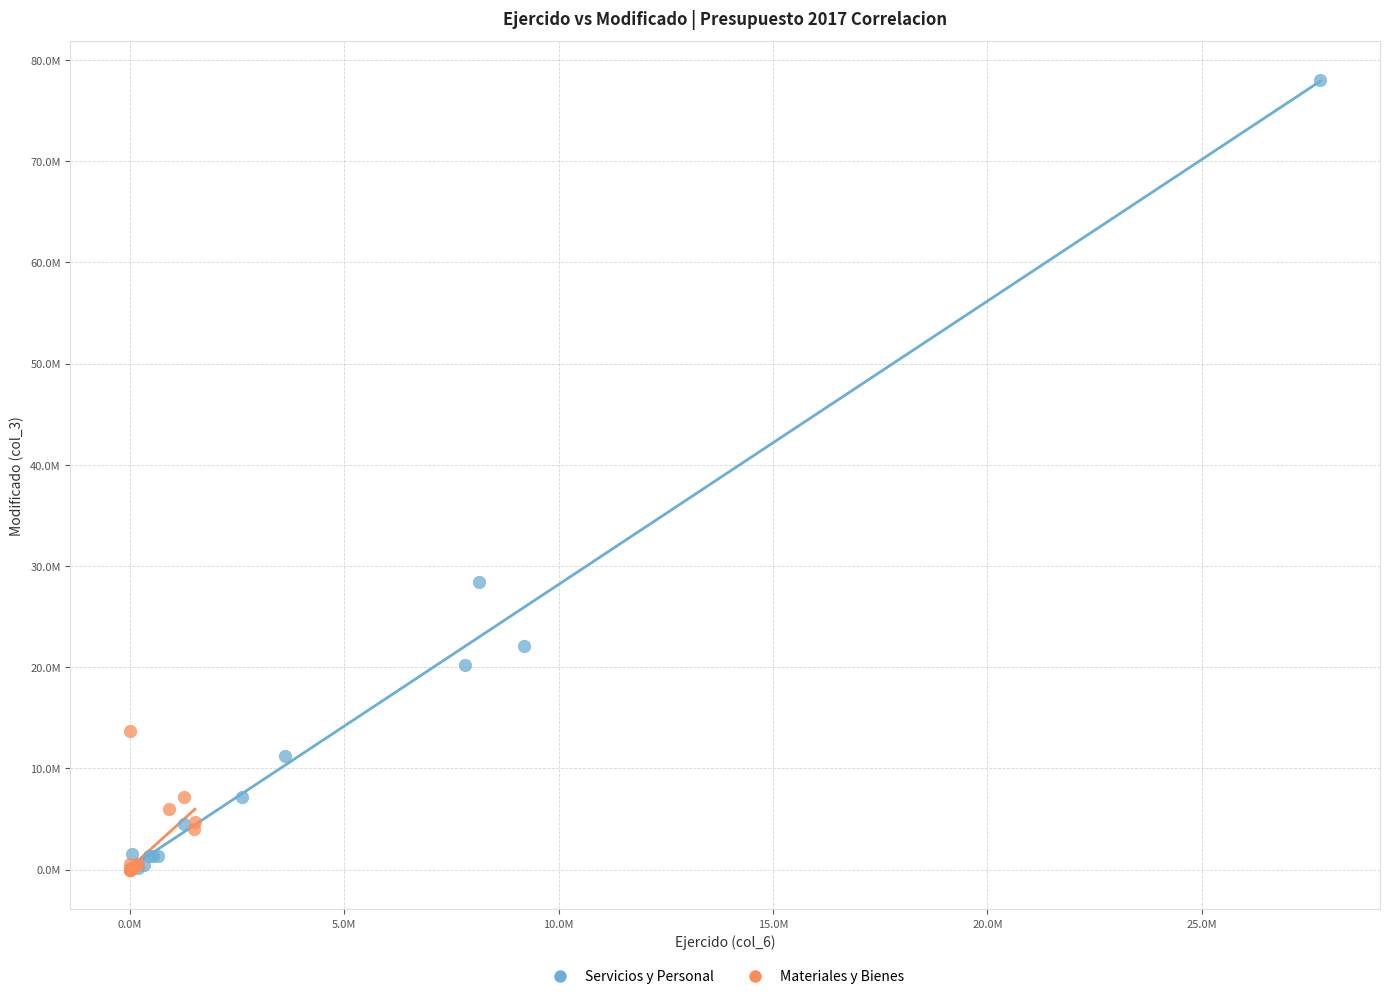

Which series contains the highest Y value?

Servicios y Personal